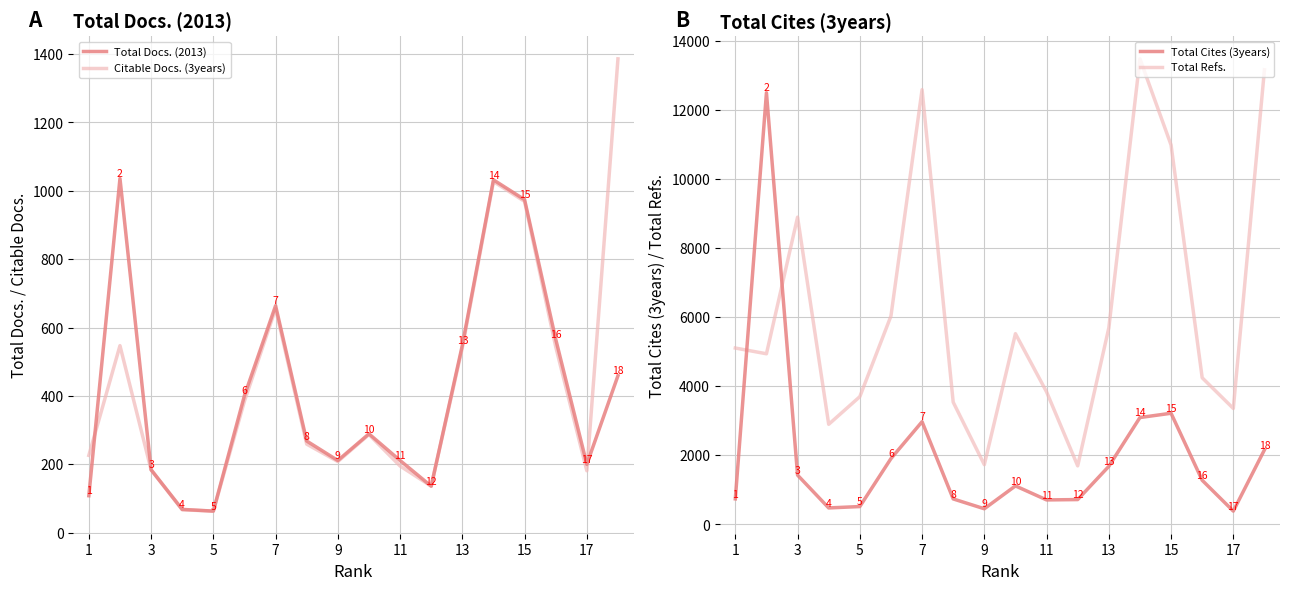

At which label is Total Cites (3years) closest to 6439?

15